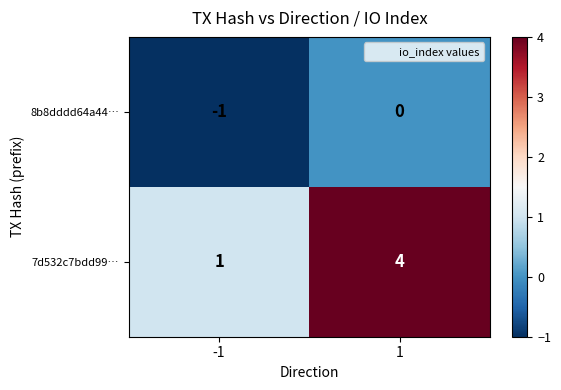

How many categories are shown in the chart?

2